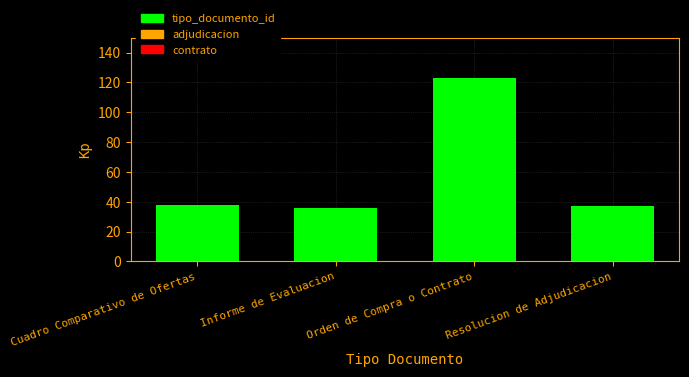

What is the smallest value displayed?

36